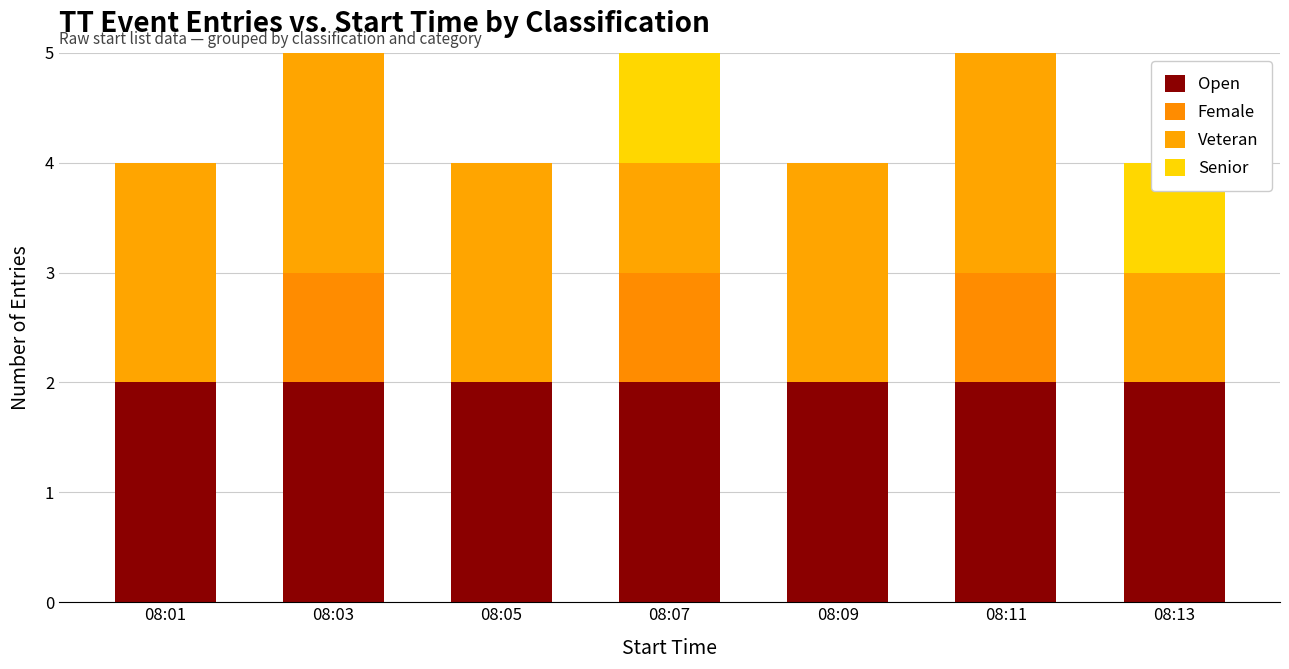

At which category is the sum across all series the highest?

08:03